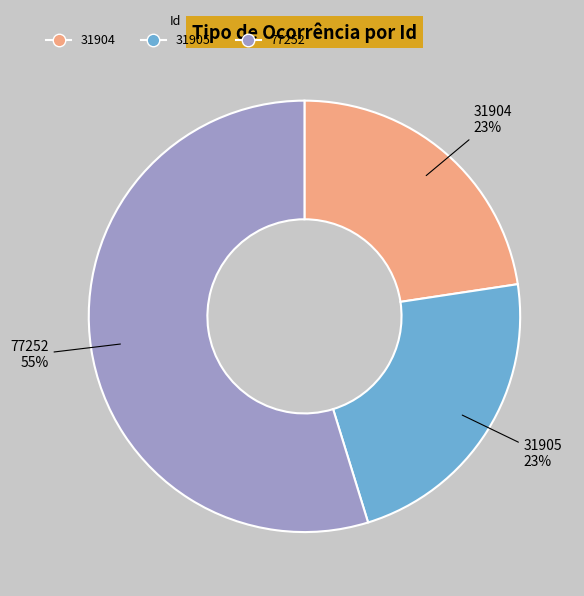

Is 77252 the majority of the pie?

Yes